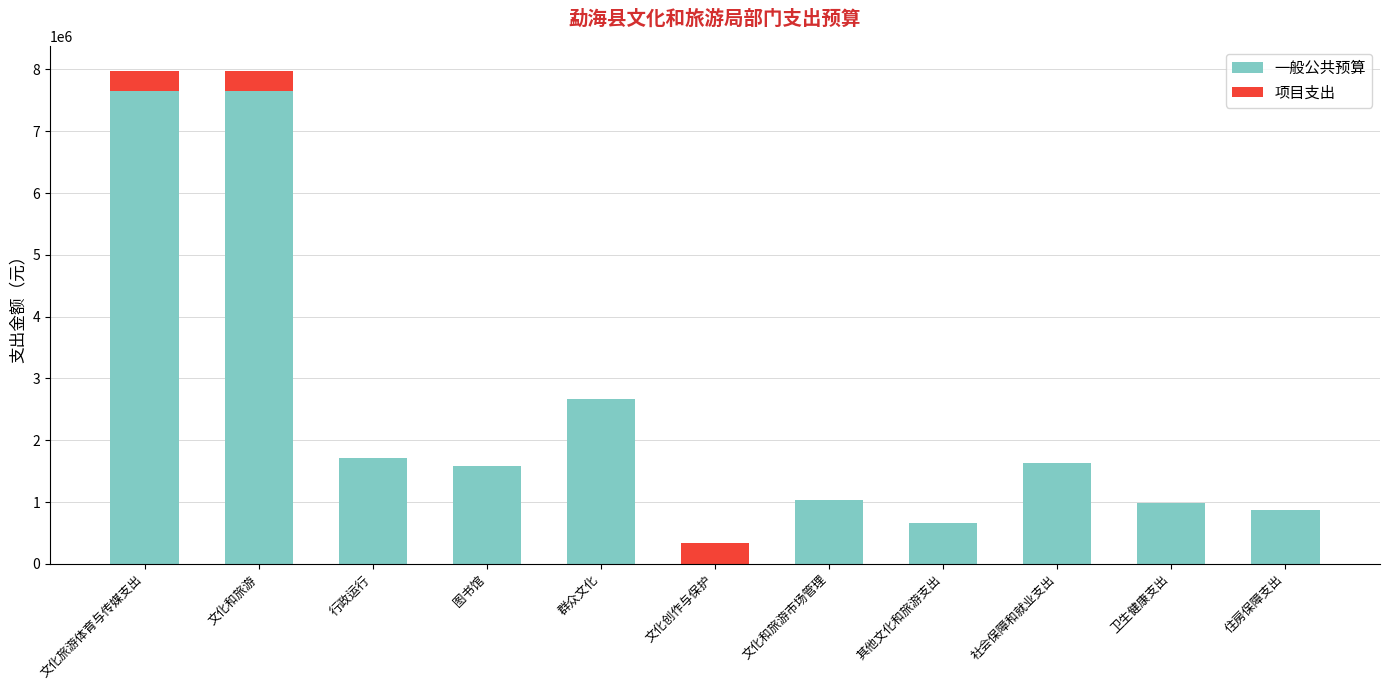

Does the chart contain stacked bars?

Yes